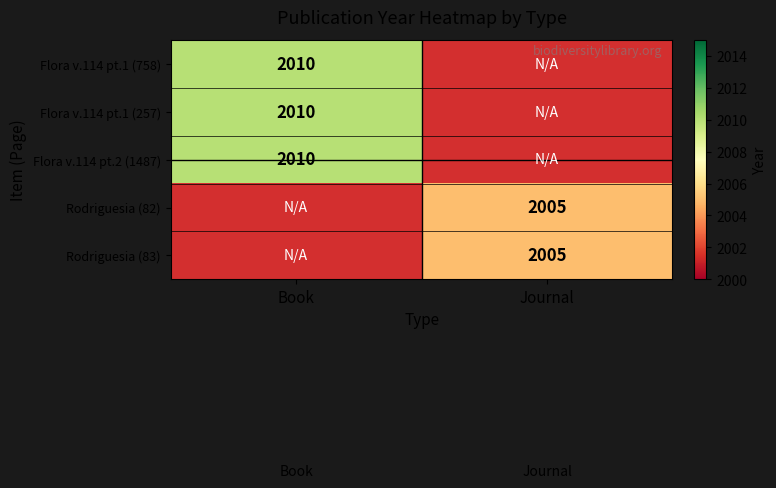

At how many categories does at least one series exceed 2008?

1